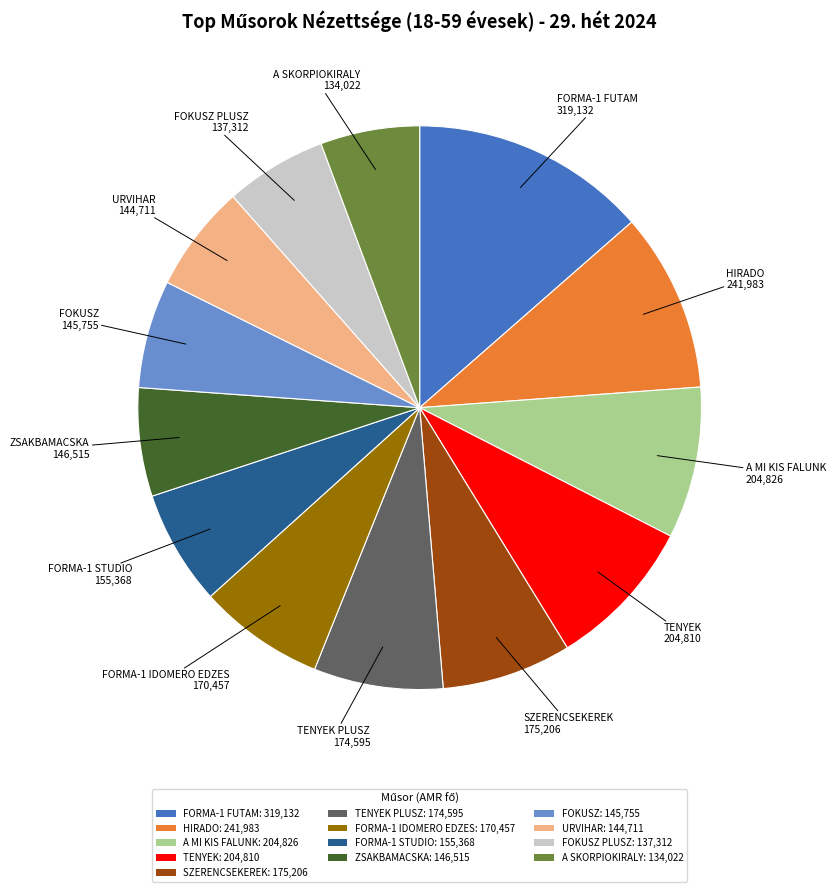

How many slices are in this pie chart?

13